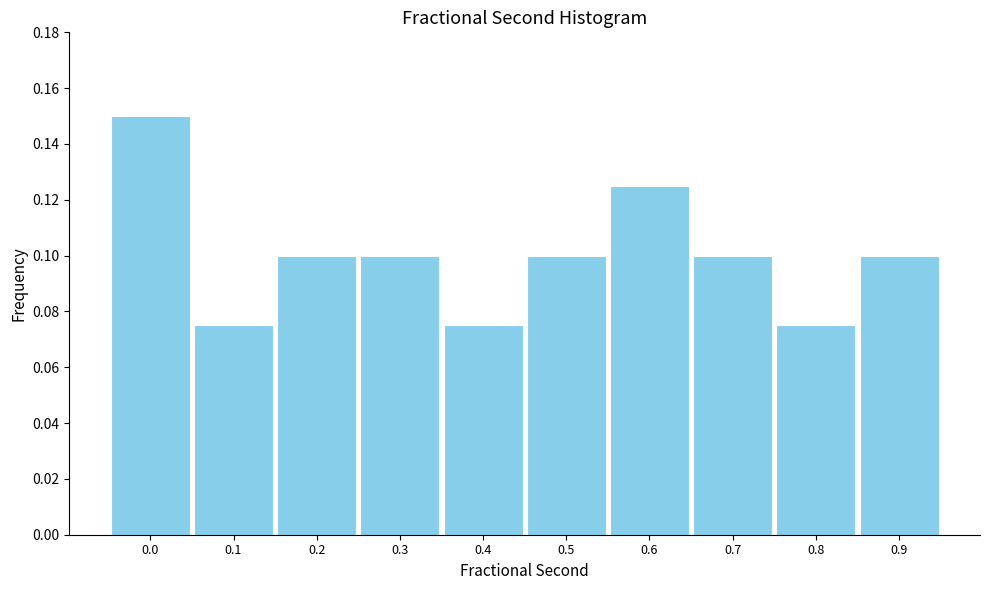

The value at 0.6 is 0.2. True or false?

False